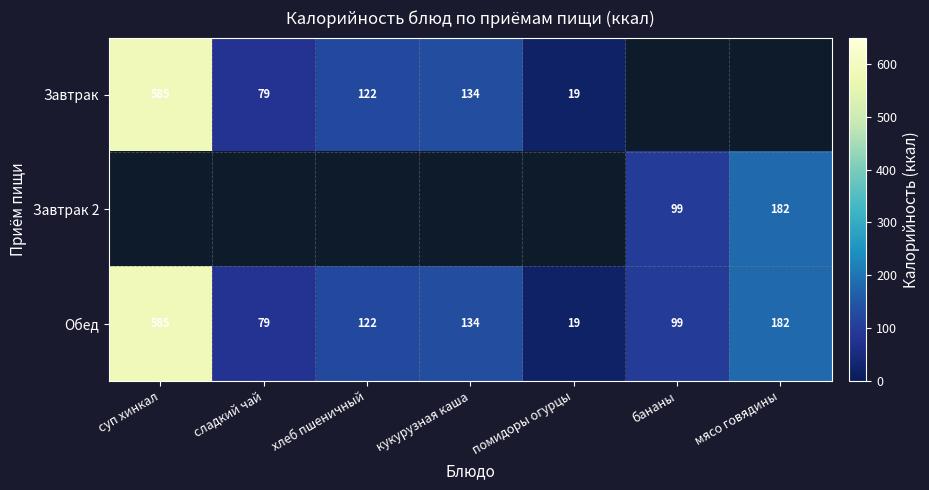

How many distinct data groups are displayed?

3